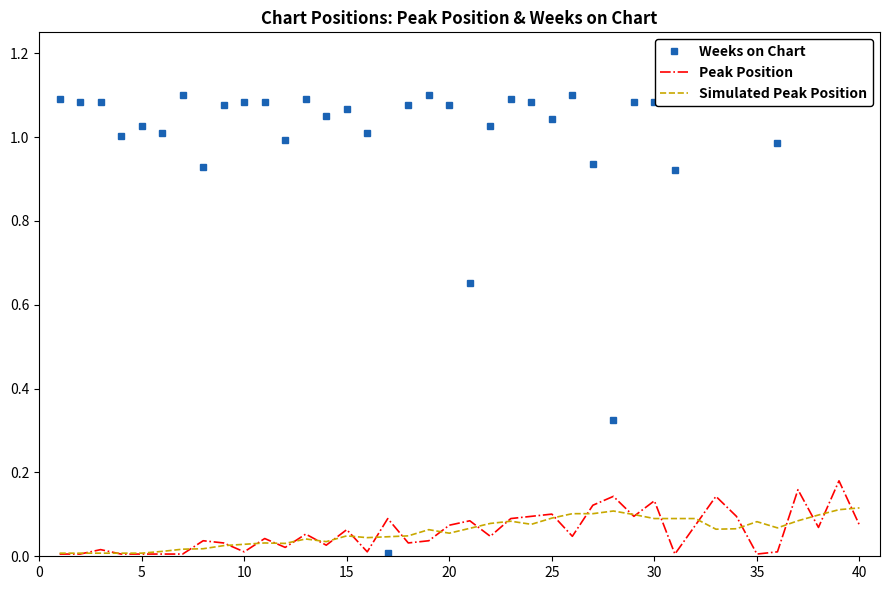

Is it true that Peak Position equals 0.0 at 5?

True